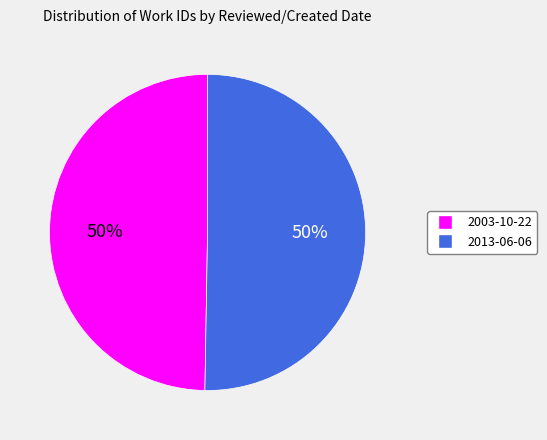

Is the sum of 2003-10-22 and 2013-06-06 greater than half?

Yes